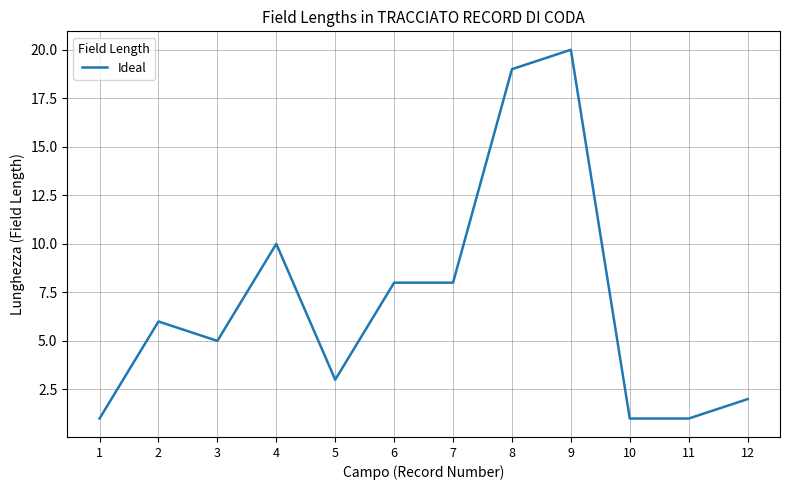

What is the maximum value shown in the chart?

20